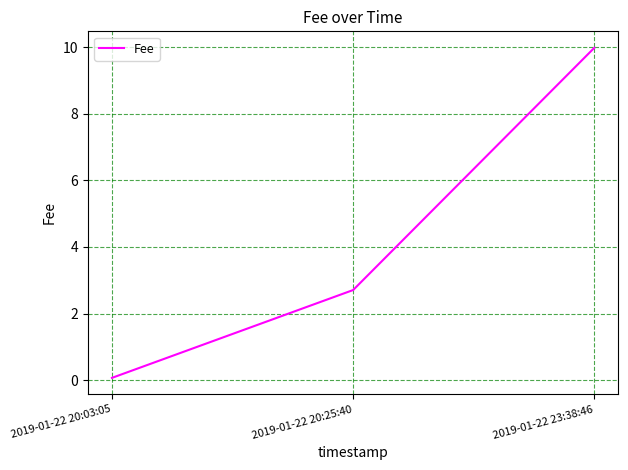

At which category does the chart reach its peak across all series?

2019-01-22 23:38:46